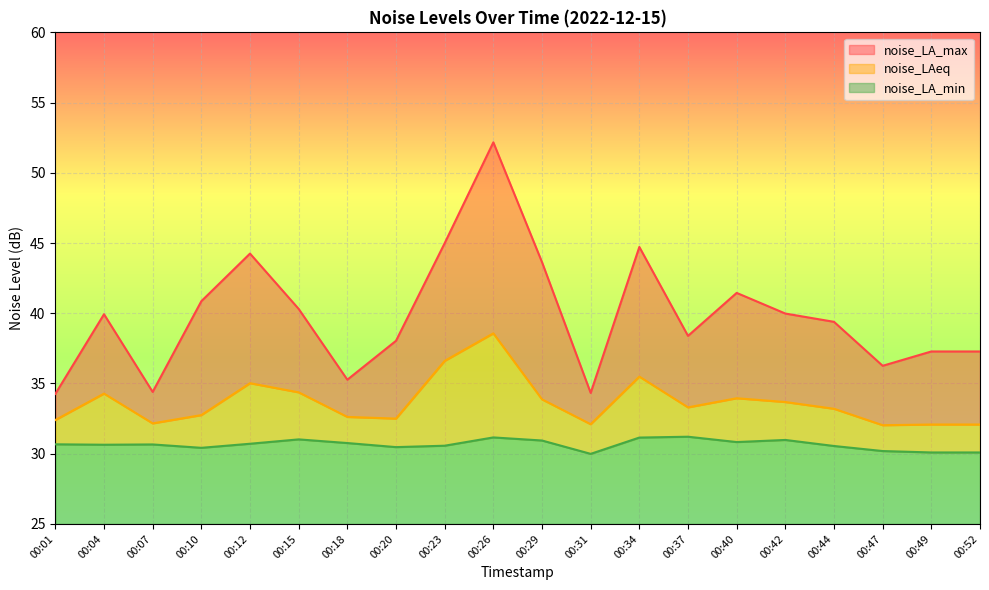

Is it true that noise_LA_min equals 11.2 at 00:31?

False